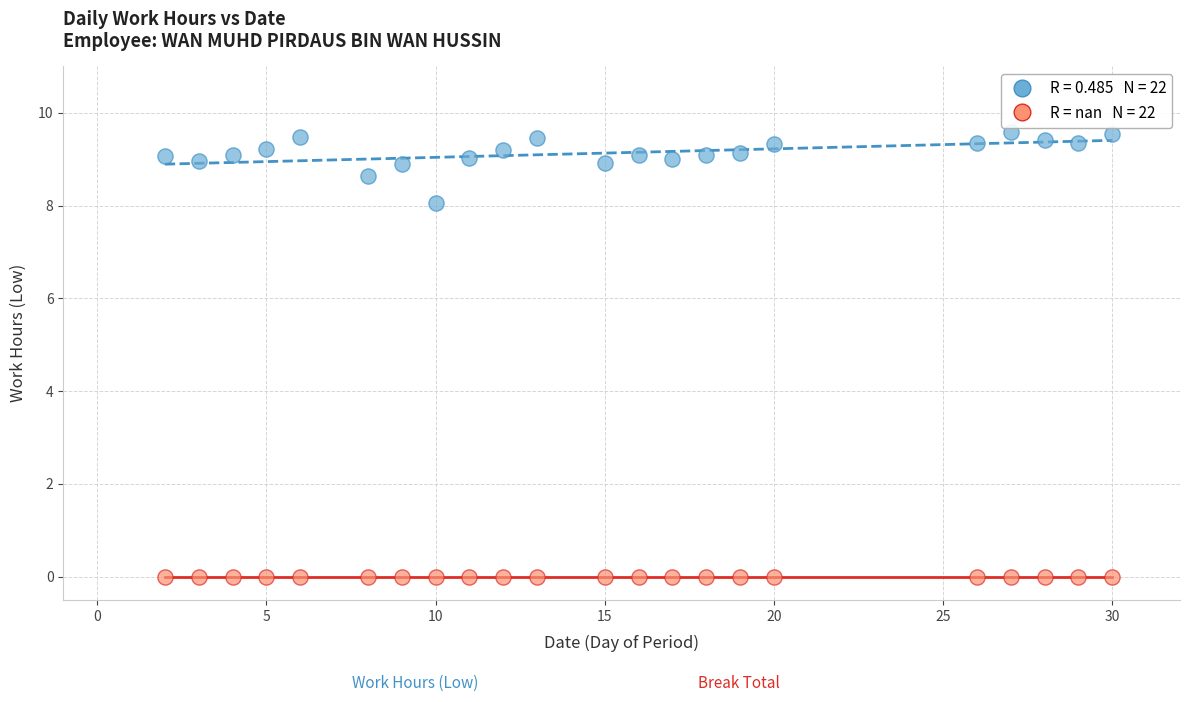

How many data points are displayed?

44